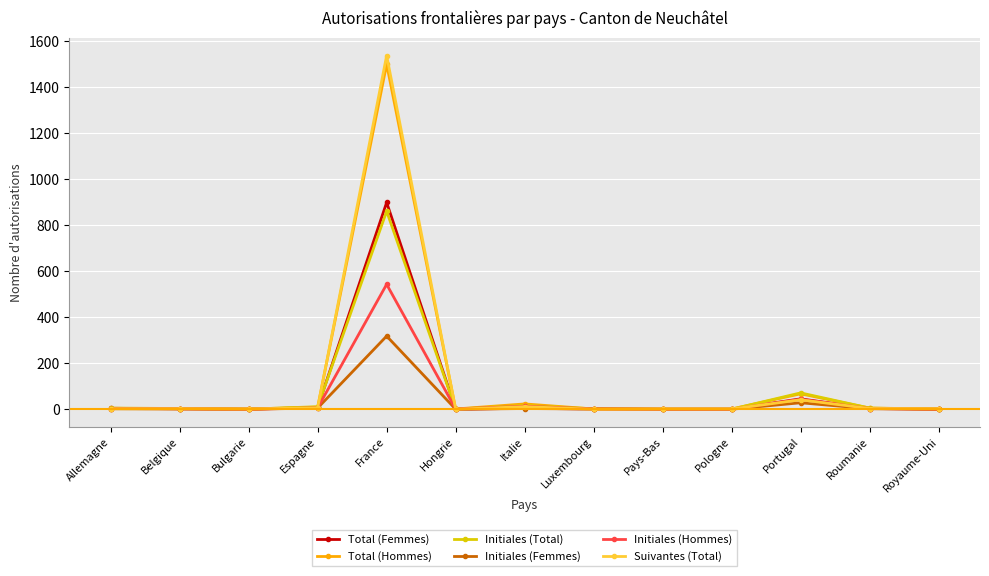

What is the label of the 6th point from the right?

Luxembourg